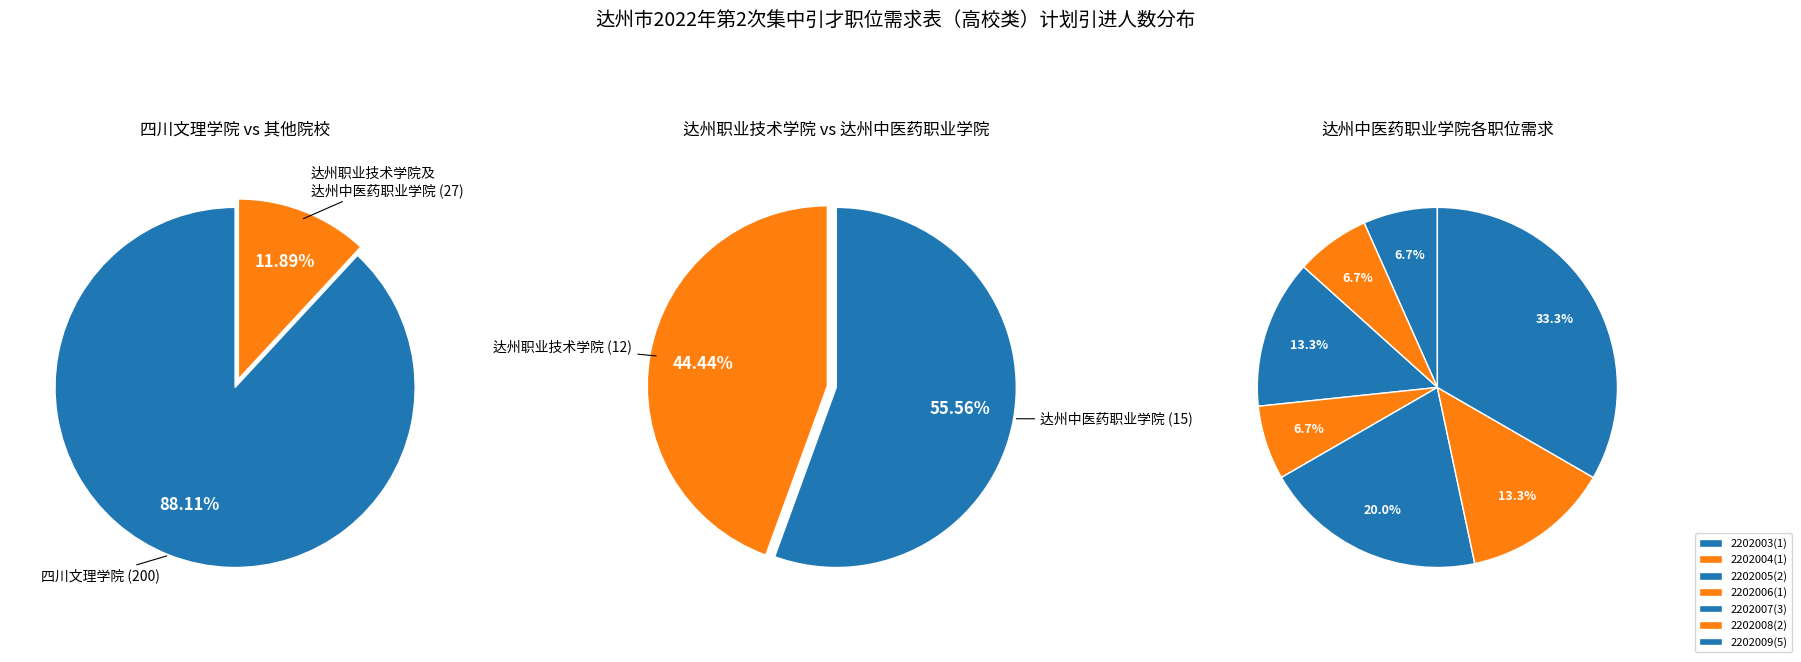

Do 达州中医药职业学院(2202003) and 达州中医药职业学院(2202009) together represent more than half of the pie?

No